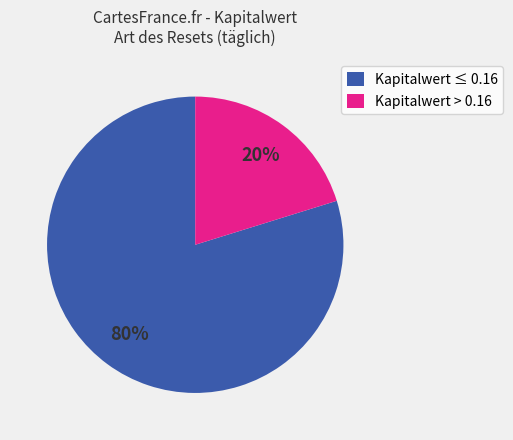

To the nearest percent, what is the difference between the largest and smallest slice percentages?

60%